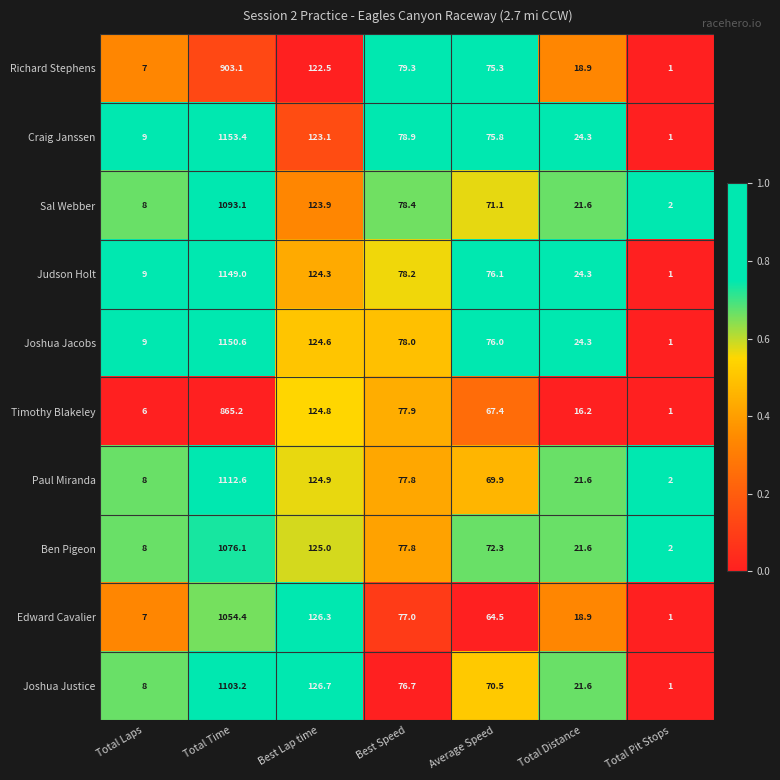

Which category has the highest value across all series?

Total Time